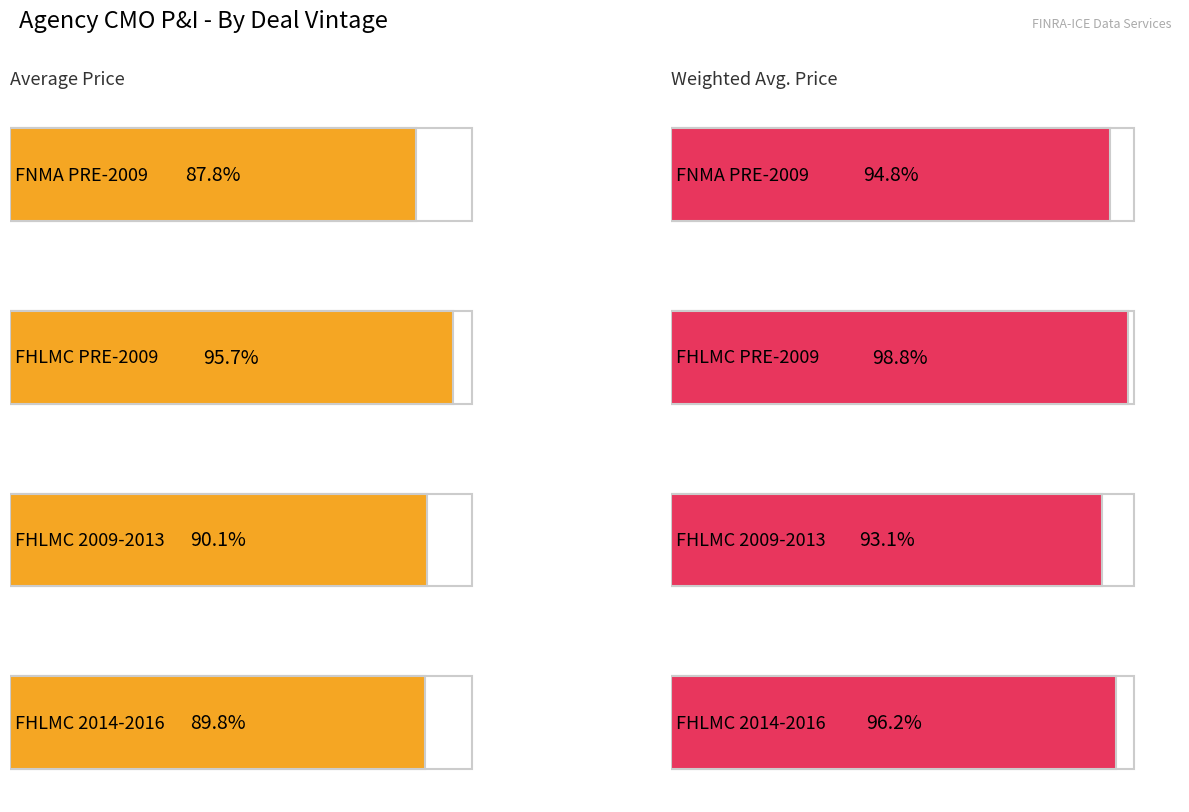

How many values in the Average Price series exceed 90?

2